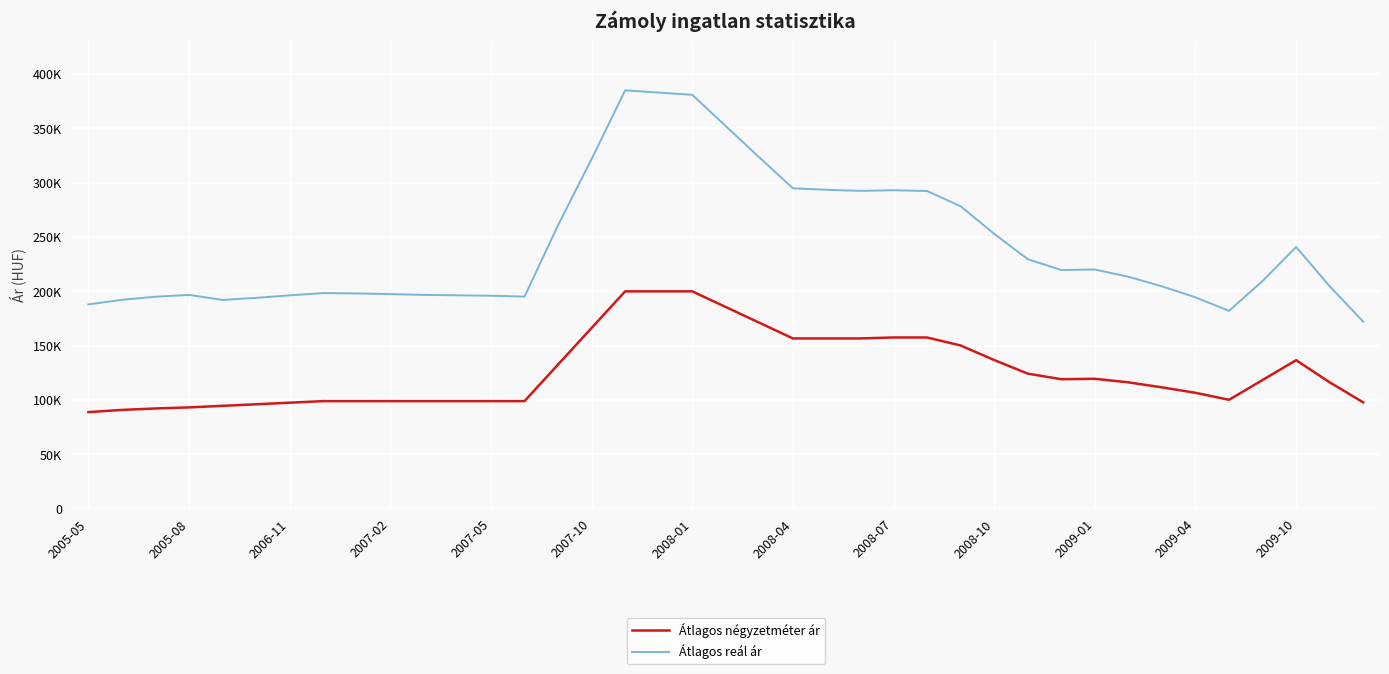

True or false: Átlagos négyzetméter ár has more than 0 interior local peaks.

True